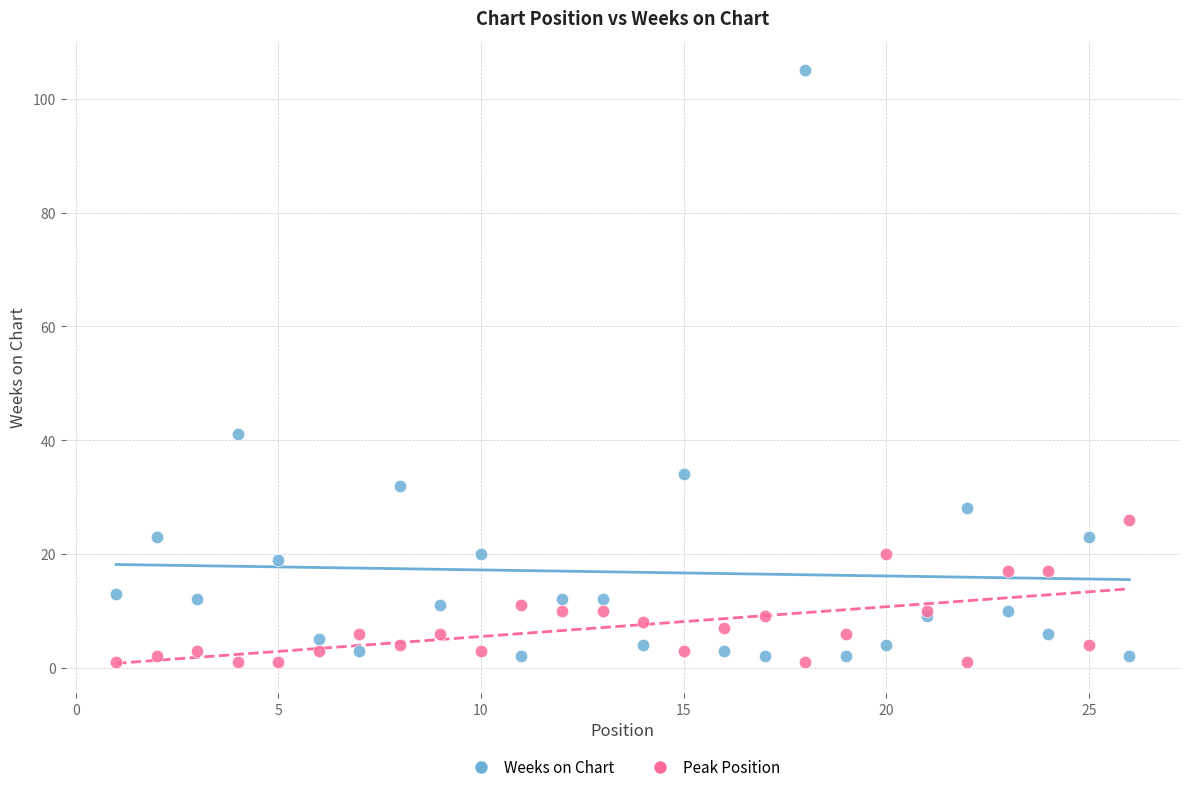

Which series contains the highest Y value?

Weeks on Chart